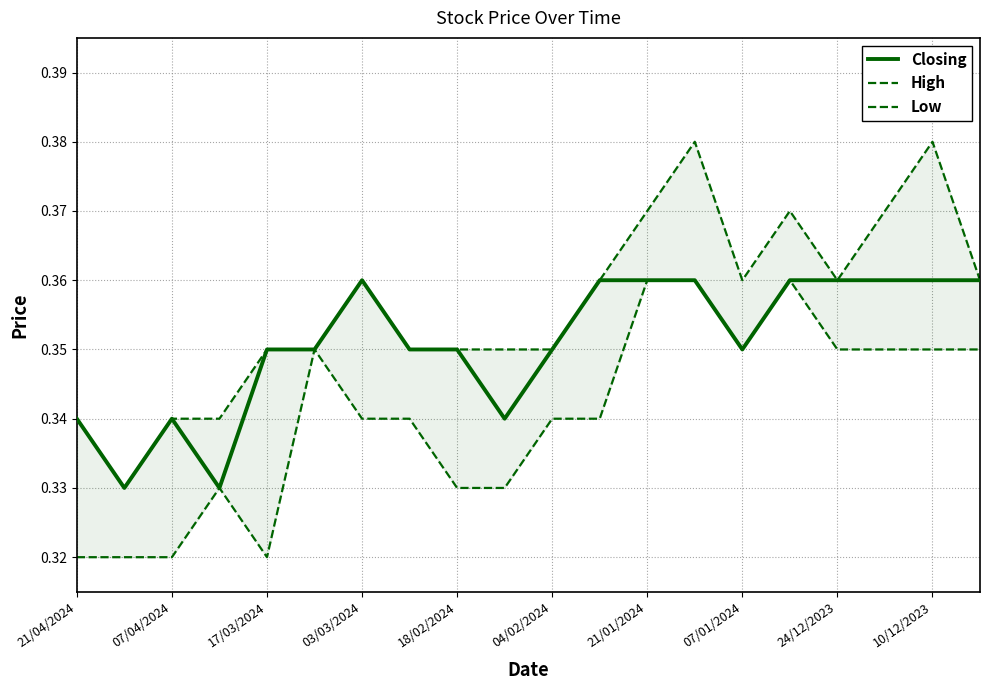

Which series has the largest total across all categories?

High